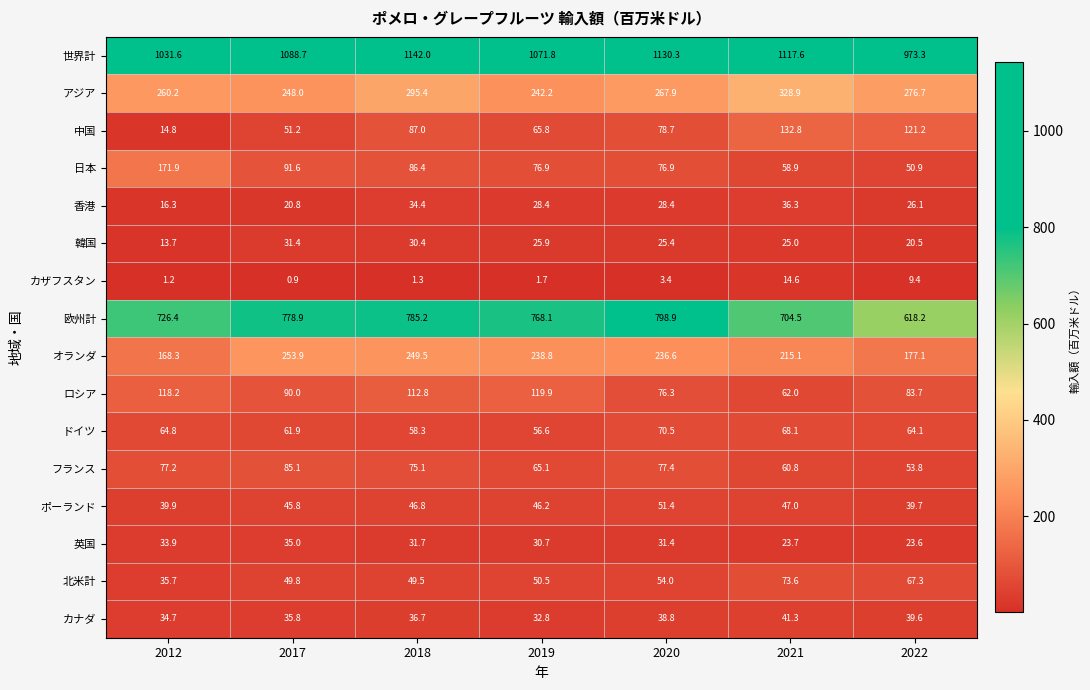

At which category is the sum across all series the highest?

2018